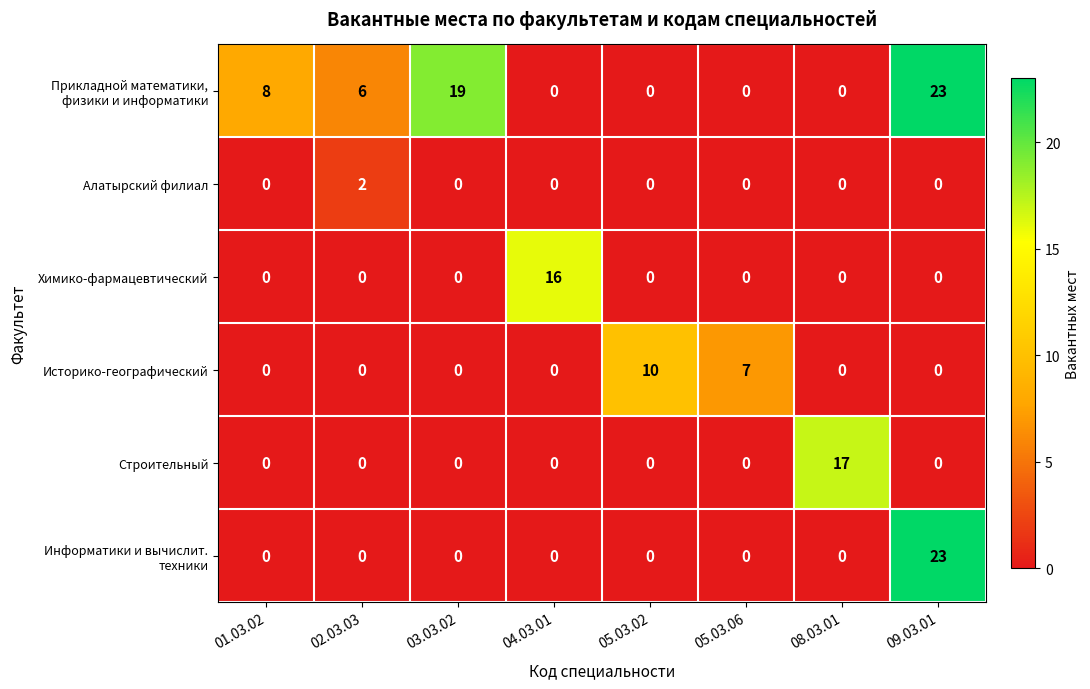

At which category is the sum across all series the highest?

09.03.01